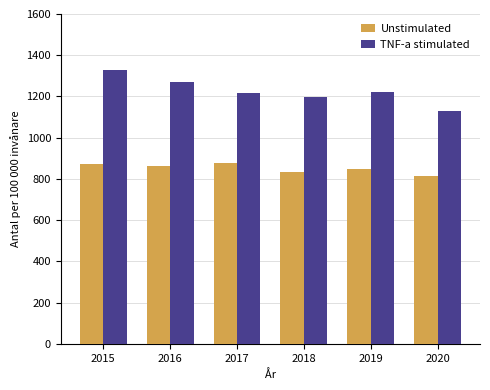

At which label does TNF-a stimulated reach its peak?

2015